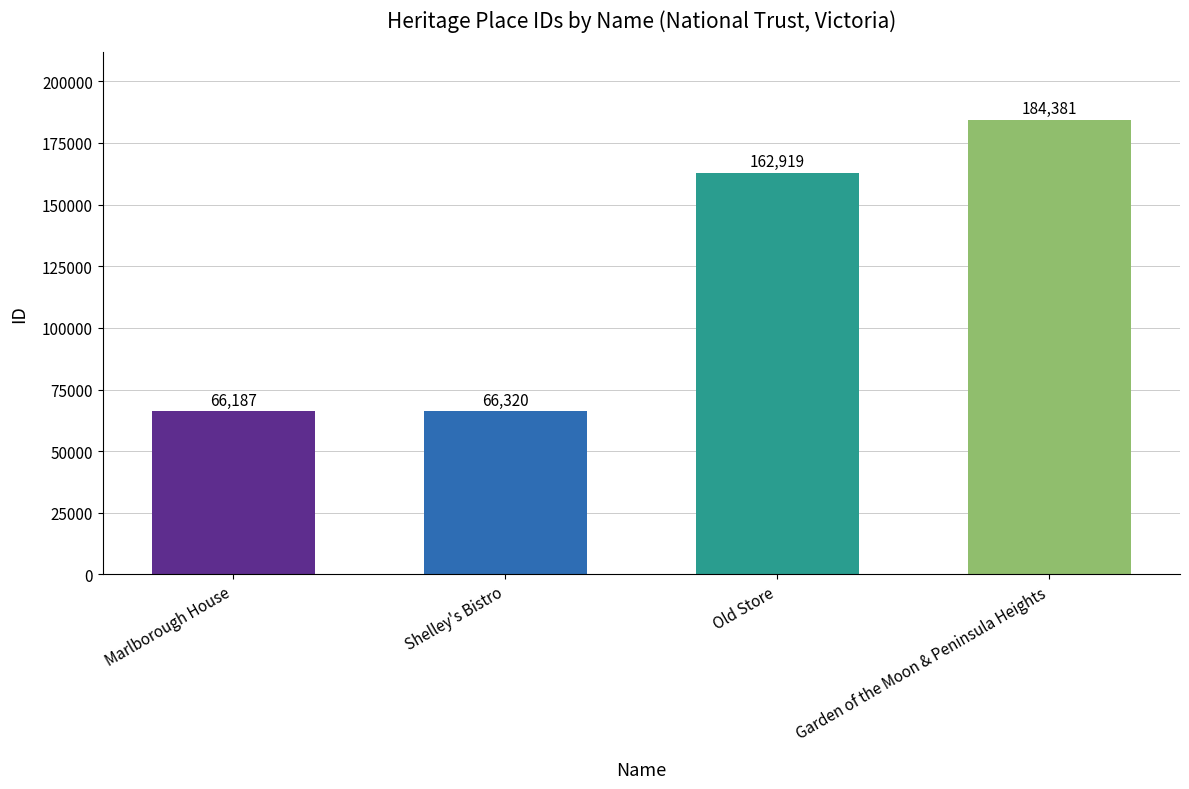

What is the value of the 4th bar from the left?

184381